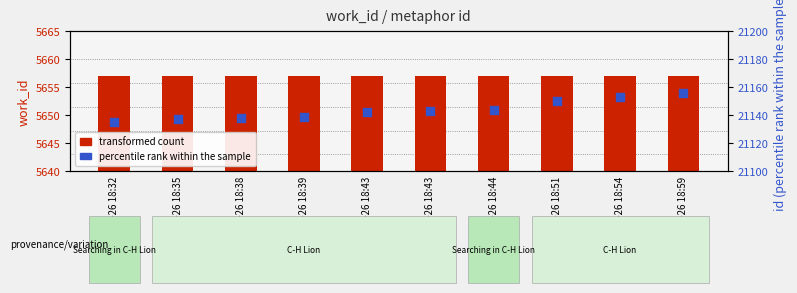

Which series reaches the maximum Y coordinate?

percentile rank within the sample